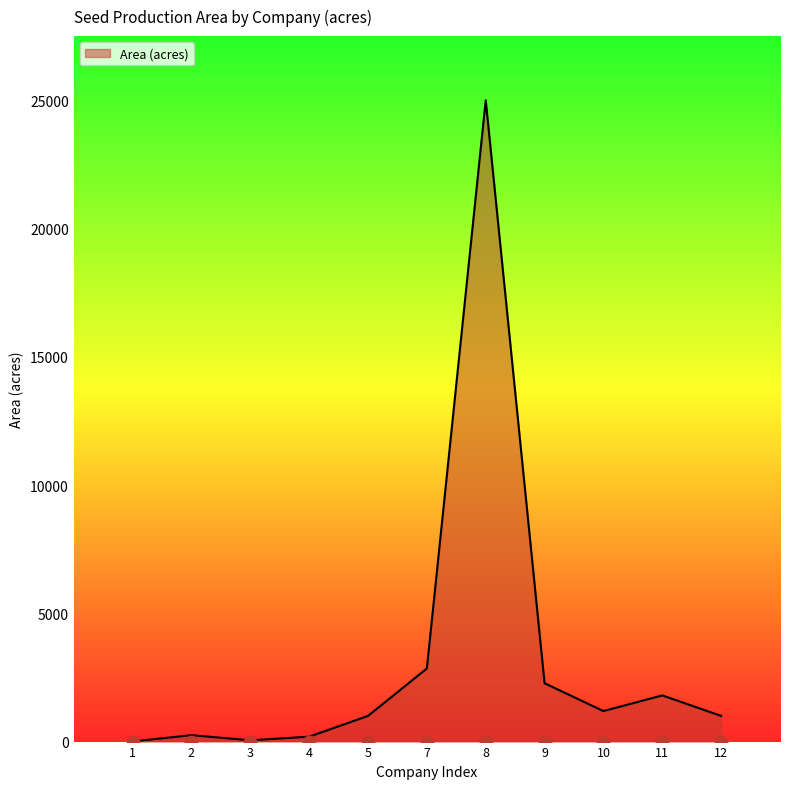

What is the change in value from 1 to 7?

+2845.0